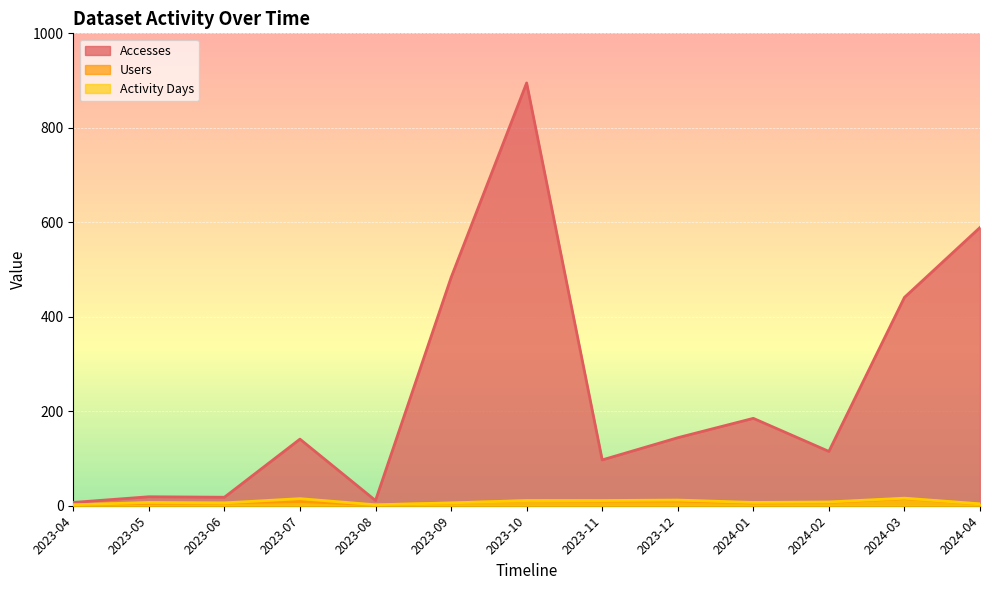

True or false: Accesses has a value of 8 at 2023-06.

False